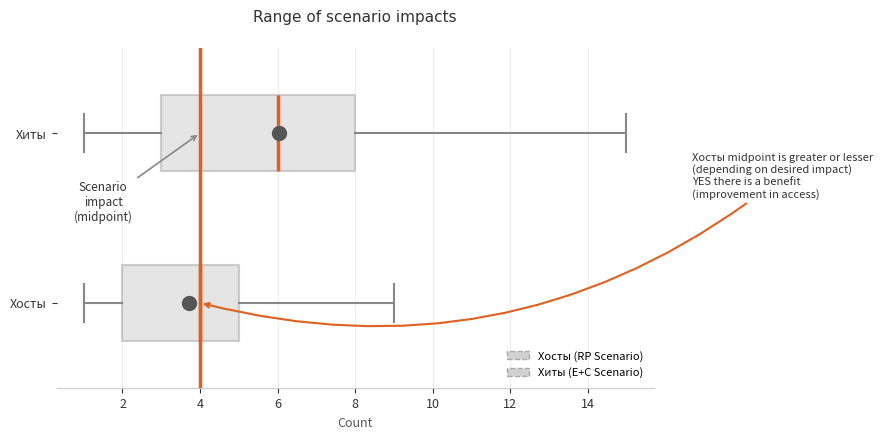

Reading bottom to top, read every box against the x-axis: the position of its median line, the range the box covers, and the ends of its whiskers. The values are not printed on the chart, so give them approximately, as read against the axis.

Хосты: median 4, box 2 to 5, whiskers 1 to 9
Хиты: median 6, box 3 to 8, whiskers 1 to 15